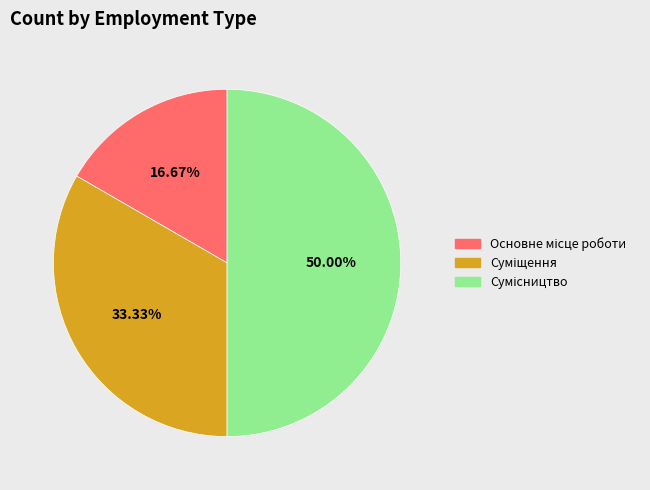

How many segments does this pie chart have?

3